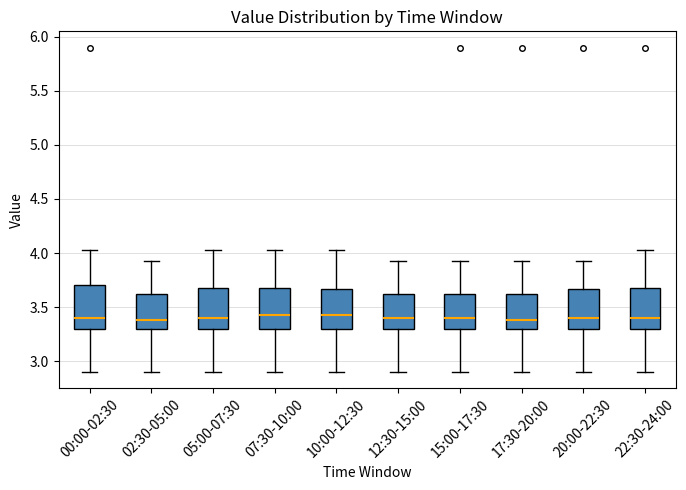

Reading left to right, transcribe this box plot: for each box, give where its median line is, the range the box spans, and where its two whiskers end, as read against the y-axis. The values are not printed on the chart, so give them approximately, as read against the axis.

00:00-02:30: median 3.40, box 3.30 to 3.70, whiskers 2.90 to 4.05
02:30-05:00: median 3.40, box 3.30 to 3.60, whiskers 2.90 to 3.95
05:00-07:30: median 3.40, box 3.30 to 3.70, whiskers 2.90 to 4.05
07:30-10:00: median 3.45, box 3.30 to 3.70, whiskers 2.90 to 4.05
10:00-12:30: median 3.45, box 3.30 to 3.65, whiskers 2.90 to 4.05
12:30-15:00: median 3.40, box 3.30 to 3.60, whiskers 2.90 to 3.95
15:00-17:30: median 3.40, box 3.30 to 3.60, whiskers 2.90 to 3.95
17:30-20:00: median 3.40, box 3.30 to 3.60, whiskers 2.90 to 3.95
20:00-22:30: median 3.40, box 3.30 to 3.65, whiskers 2.90 to 3.95
22:30-24:00: median 3.40, box 3.30 to 3.70, whiskers 2.90 to 4.05